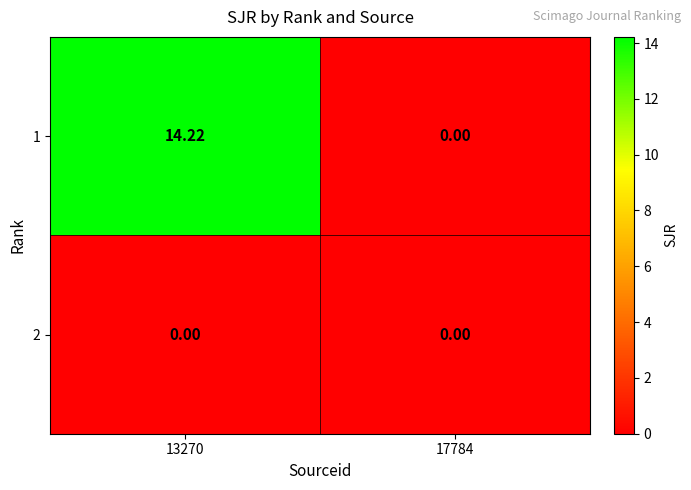

Is the value of 2 at 13270 greater than the value of 1 at 13270?

No